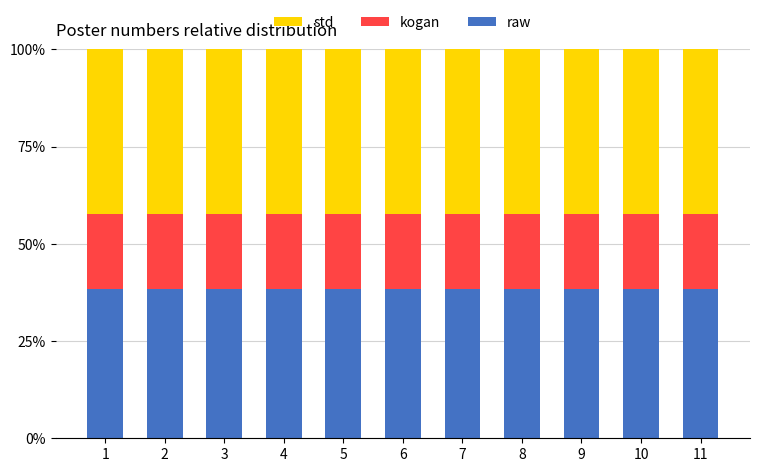

True or false: raw has a value of 38.5 at 2.

True